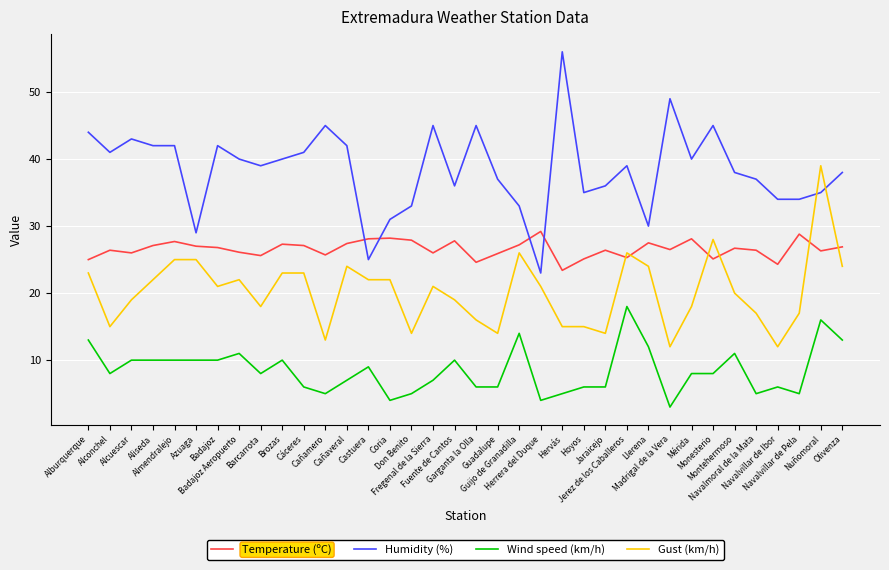

True or false: Temperature (ºC) and Wind speed (km/h) cross at least once.

False